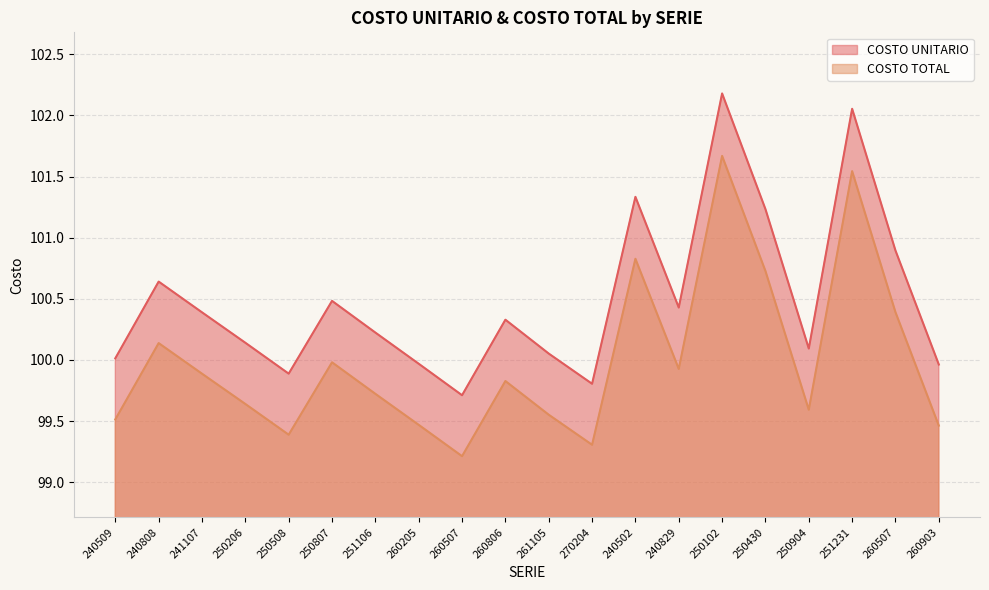

Between 260507 and 260806, which is larger?

260507